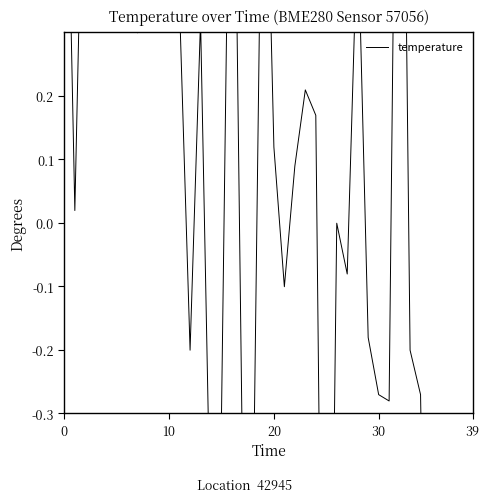

How many negative values are there?

19